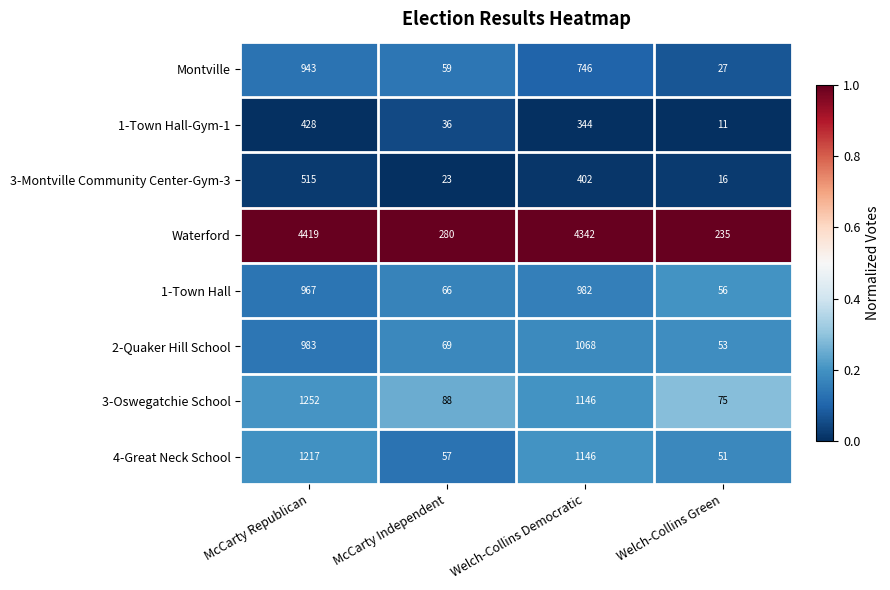

True or false: 3-Oswegatchie School has a value of 1252 at McCarty Republican.

True